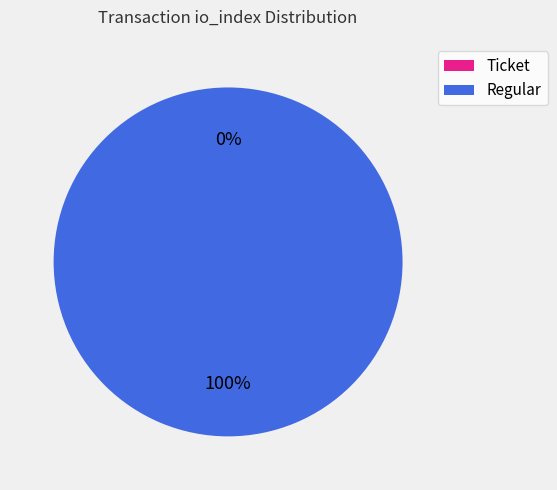

Is the sum of Ticket and Regular greater than half?

Yes